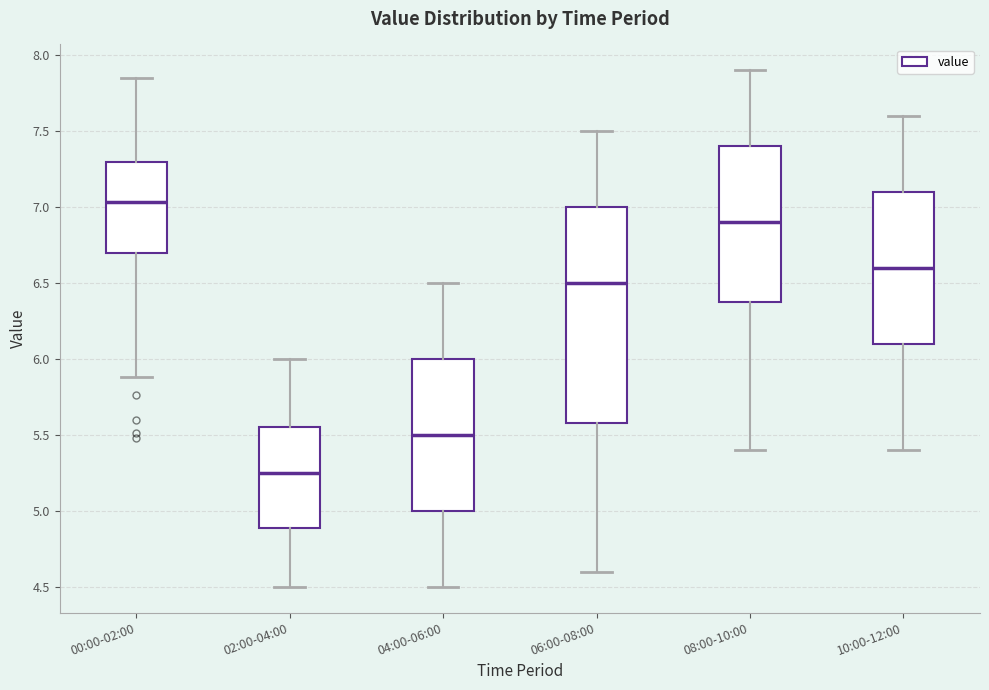

Which box has the lowest median line?

02:00-04:00